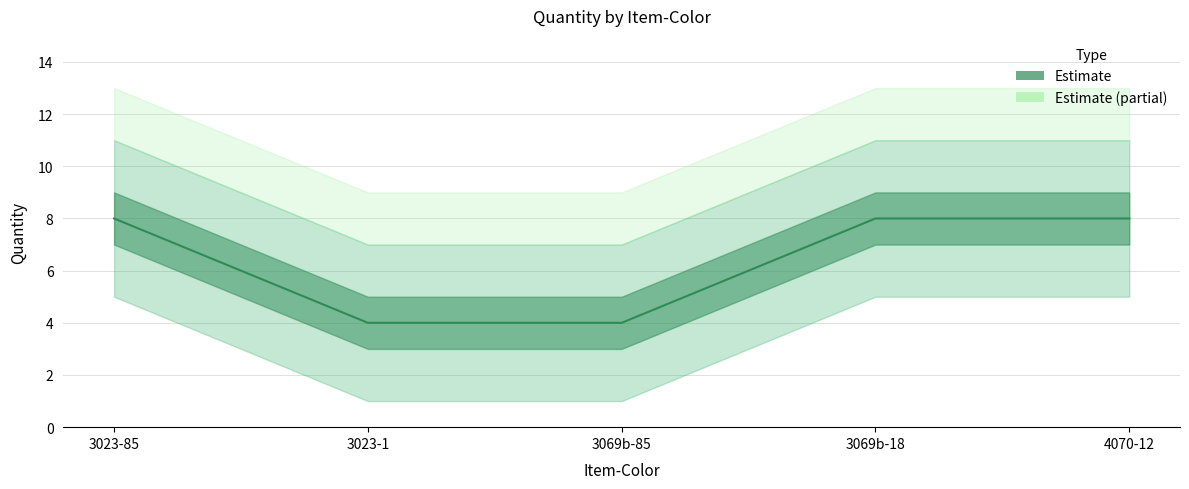

What is the sum of all values?

32